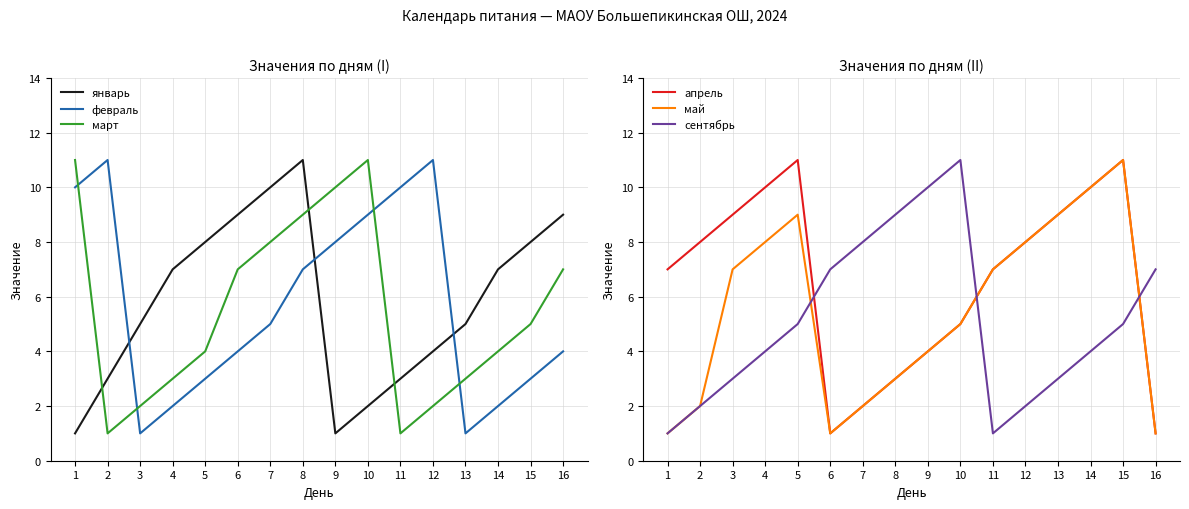

Is the value of сентябрь at 1 greater than the value of май at 4?

No